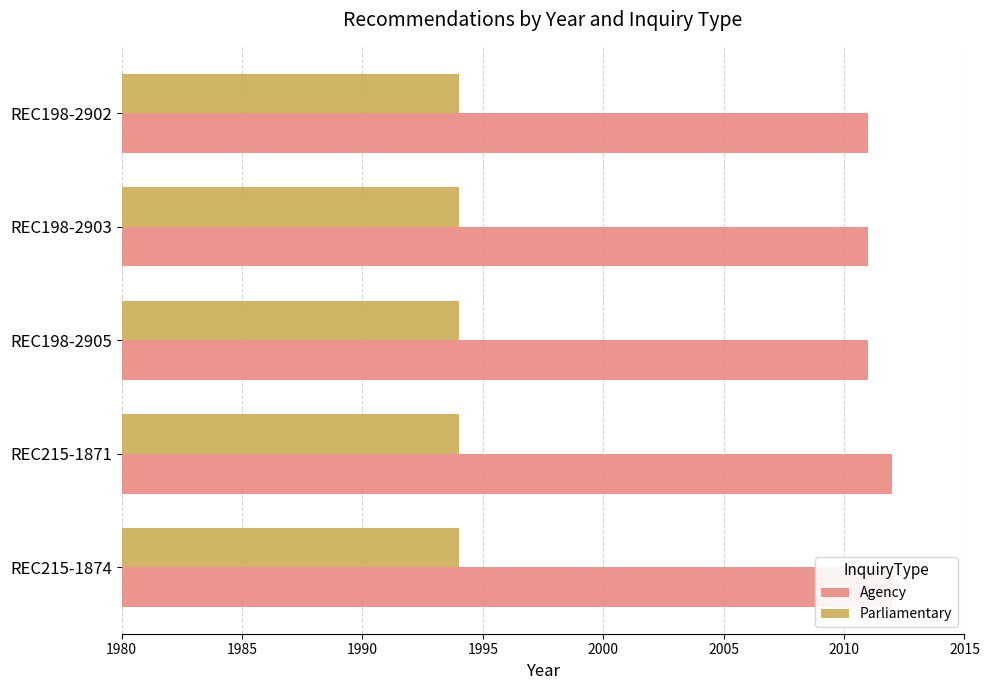

How many bars are there in total?

10